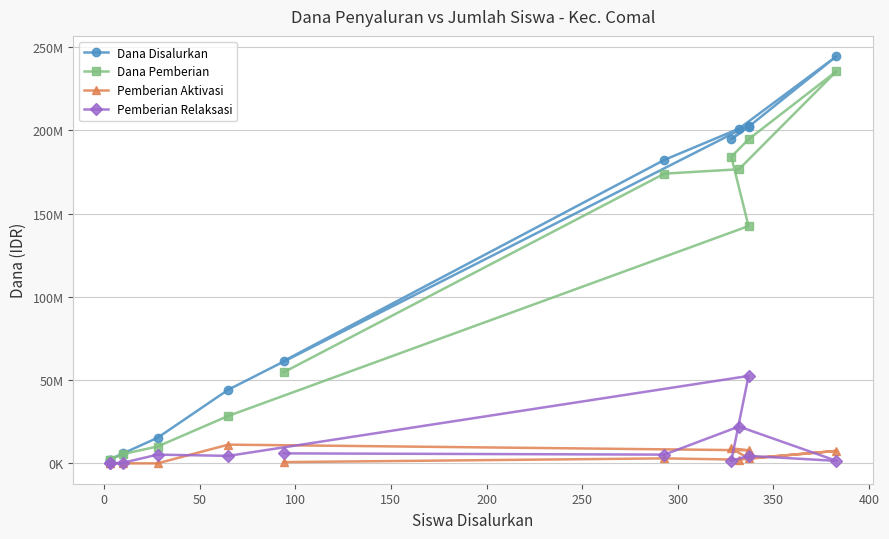

List the series in order of their peak value, highest first.

Dana Disalurkan, Dana Pemberian, Pemberian Relaksasi, Pemberian Aktivasi